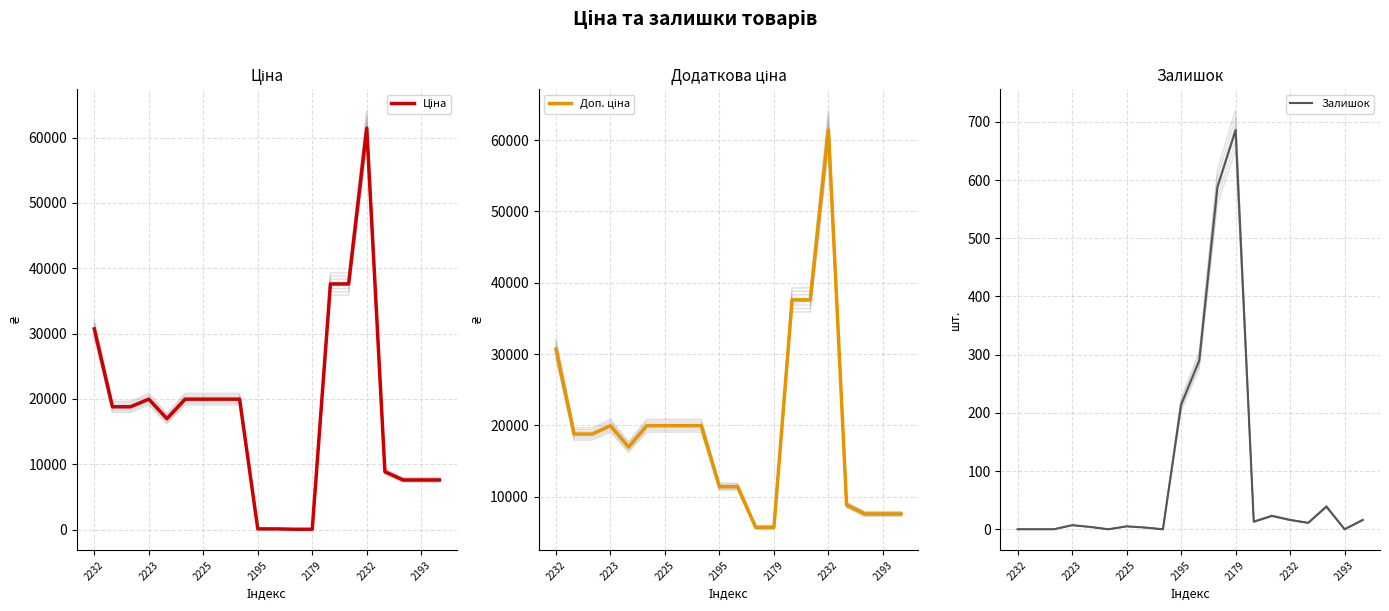

True or false: Доп. ціна has more than 0 points higher than both neighbors.

True